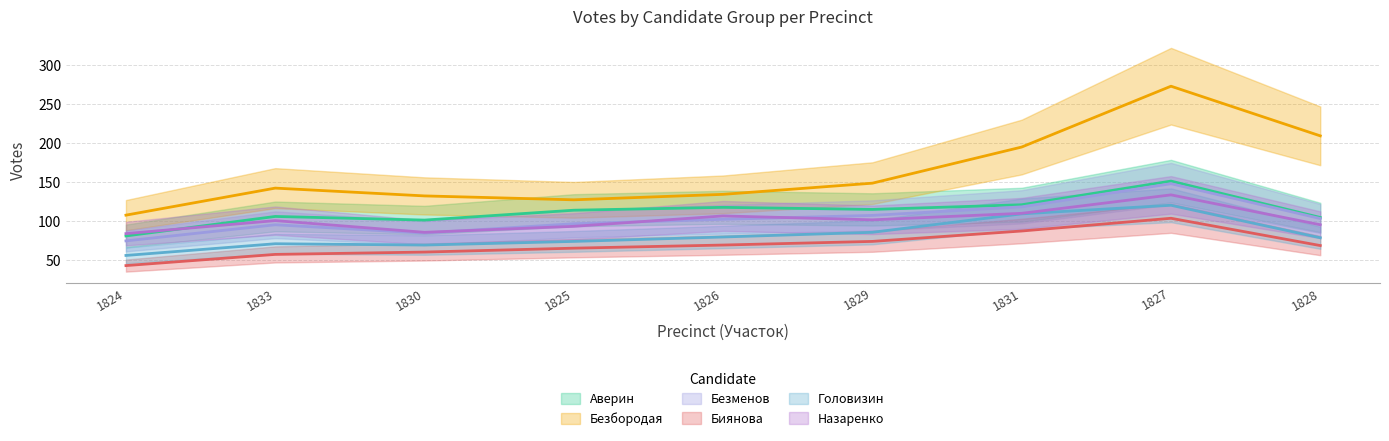

Which series has the largest range (max minus min)?

Безбородая